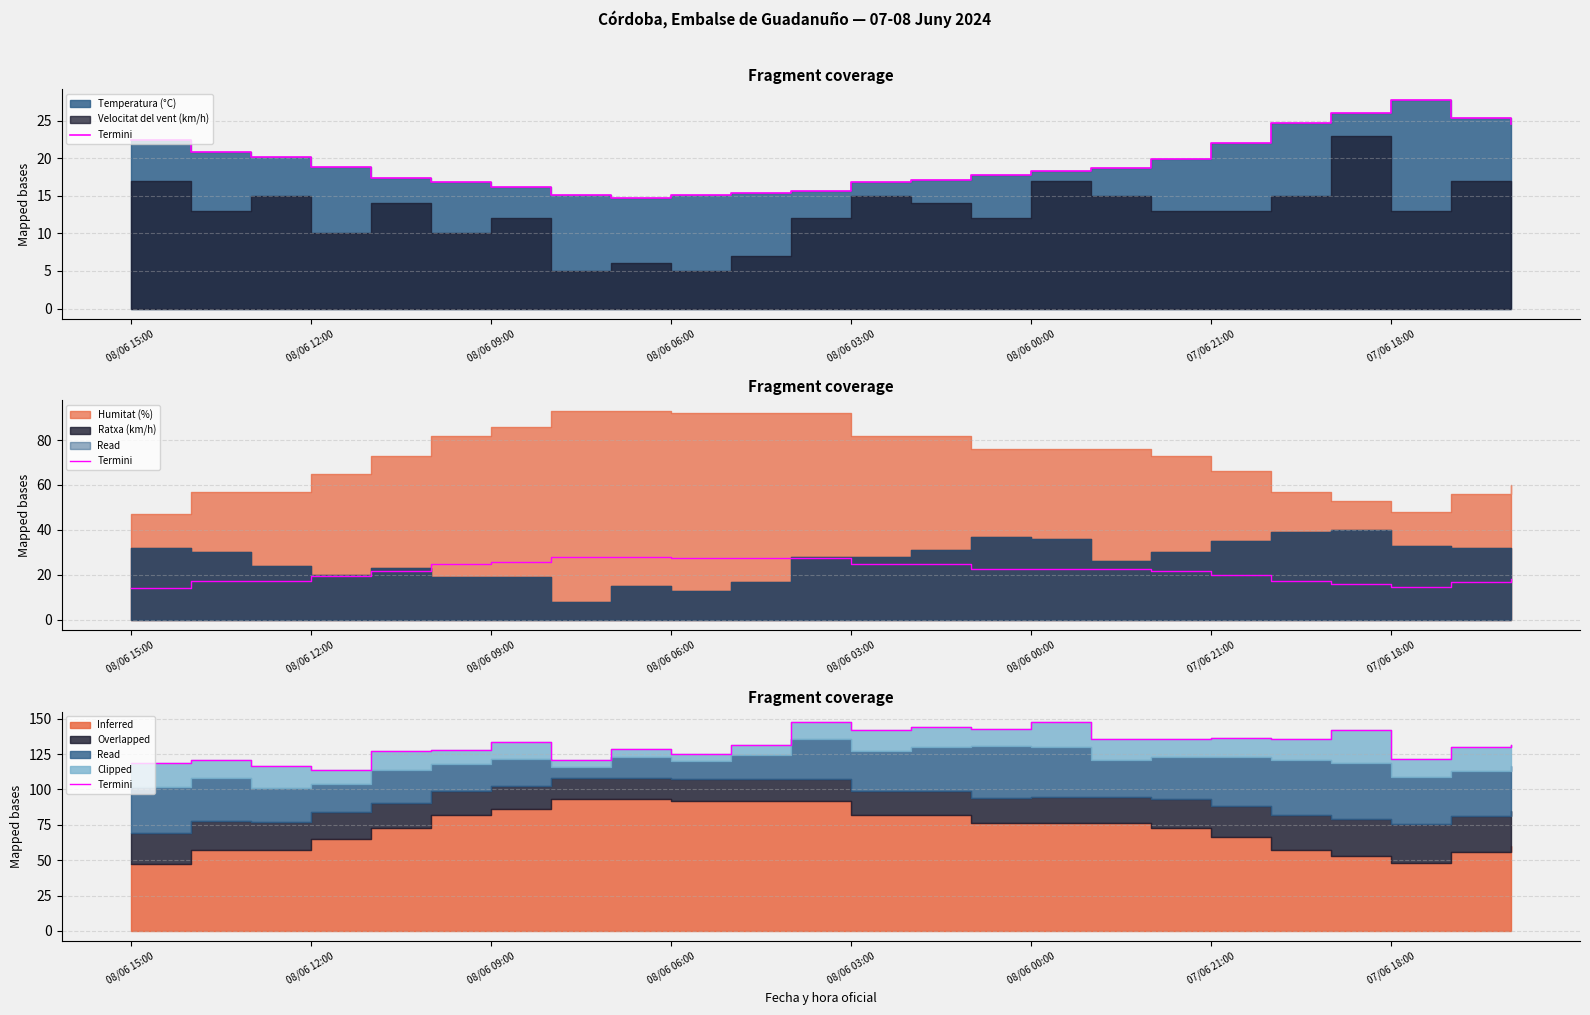

At which category does the data reach its first local valley?

08/06 12:00